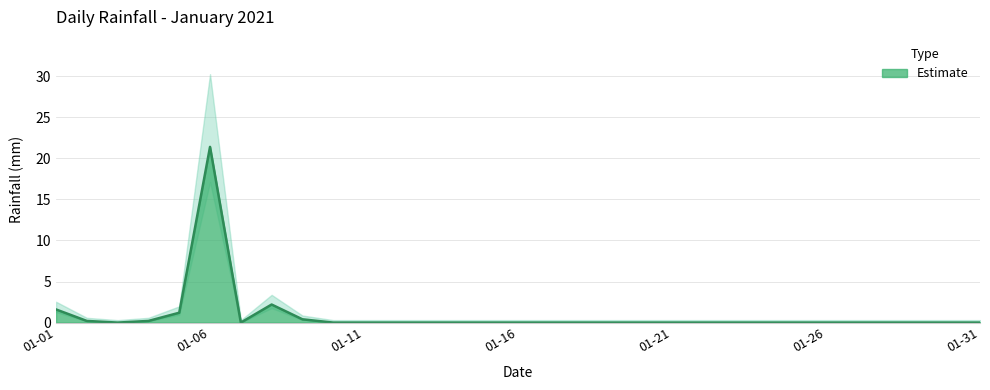

At which category does the chart reach its peak across all series?

01-06